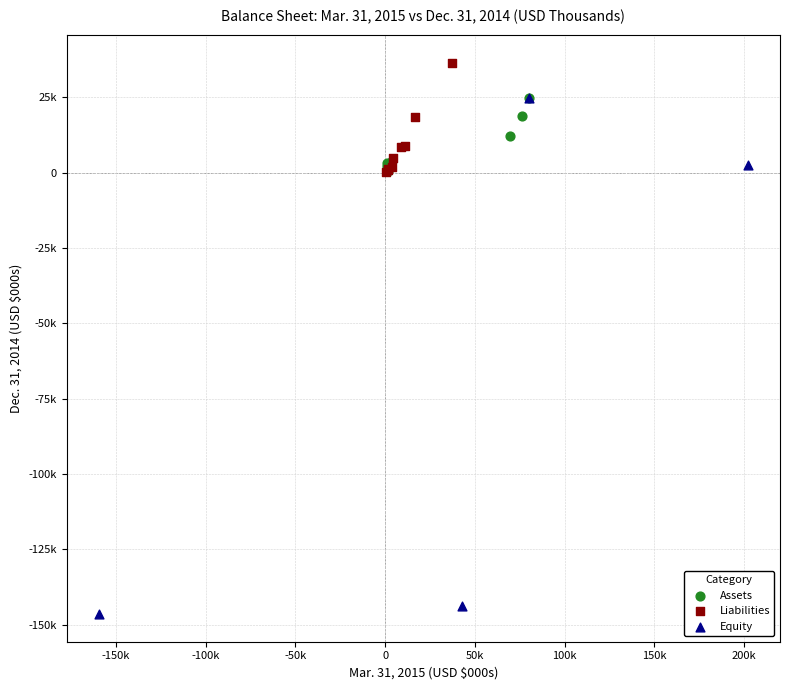

Which series contains the highest Y value?

Liabilities